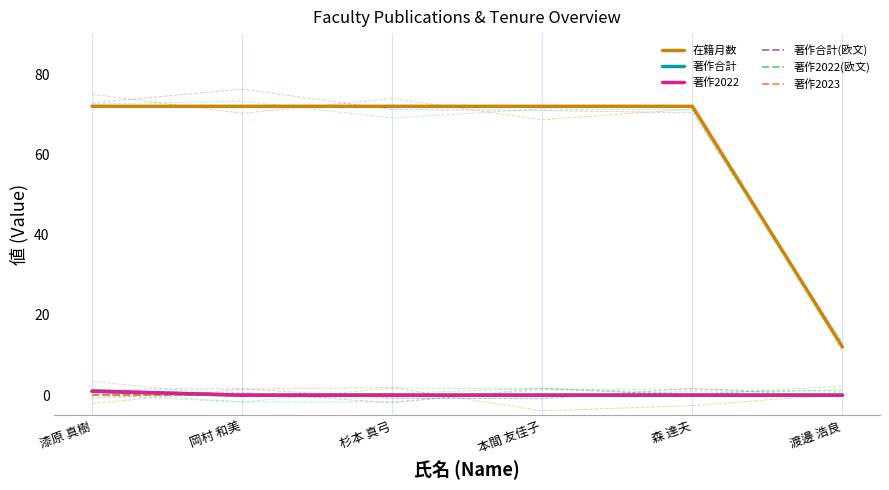

True or false: 著作合計 and 著作合計(欧文) cross at least once.

False